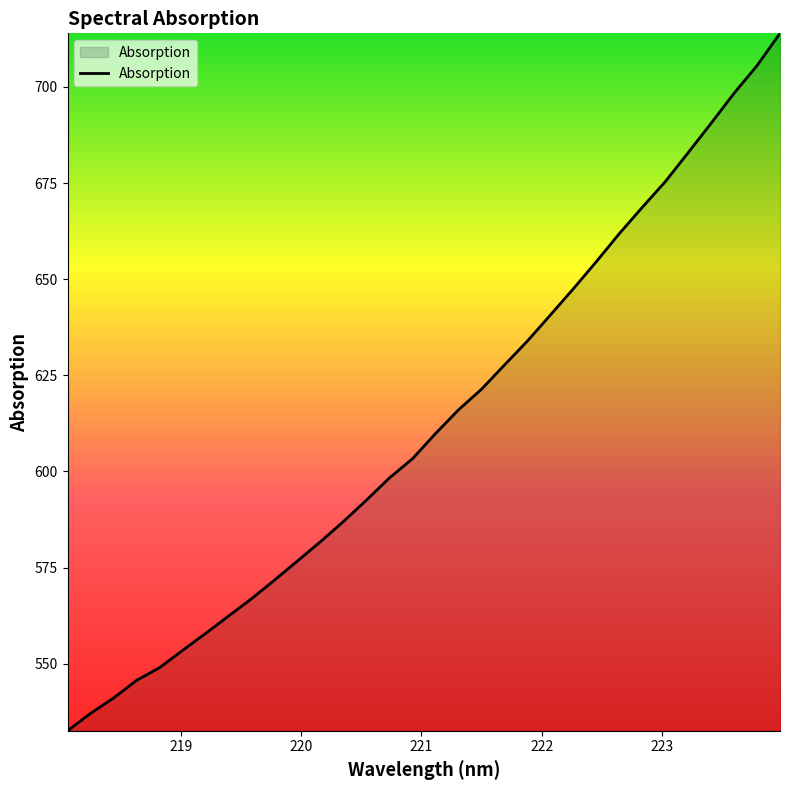

What is the smallest value displayed?

532.5